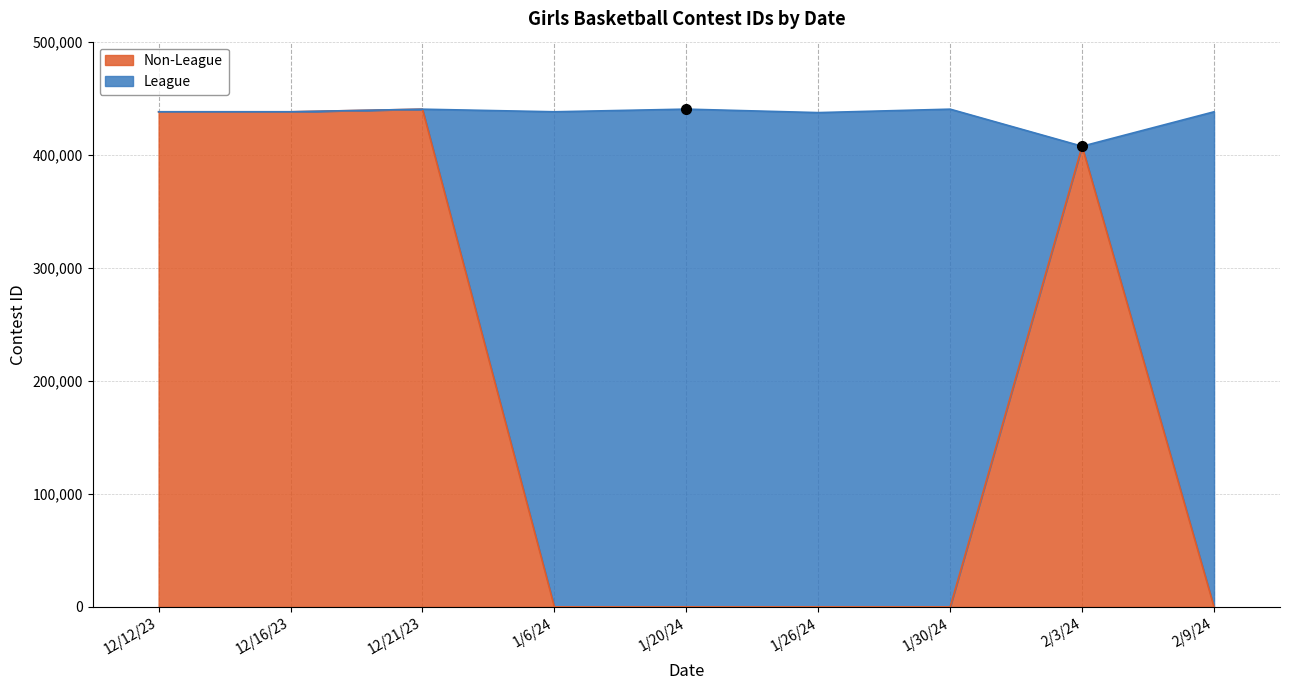

Between 12/21/23 and 1/6/24, which is larger?

12/21/23